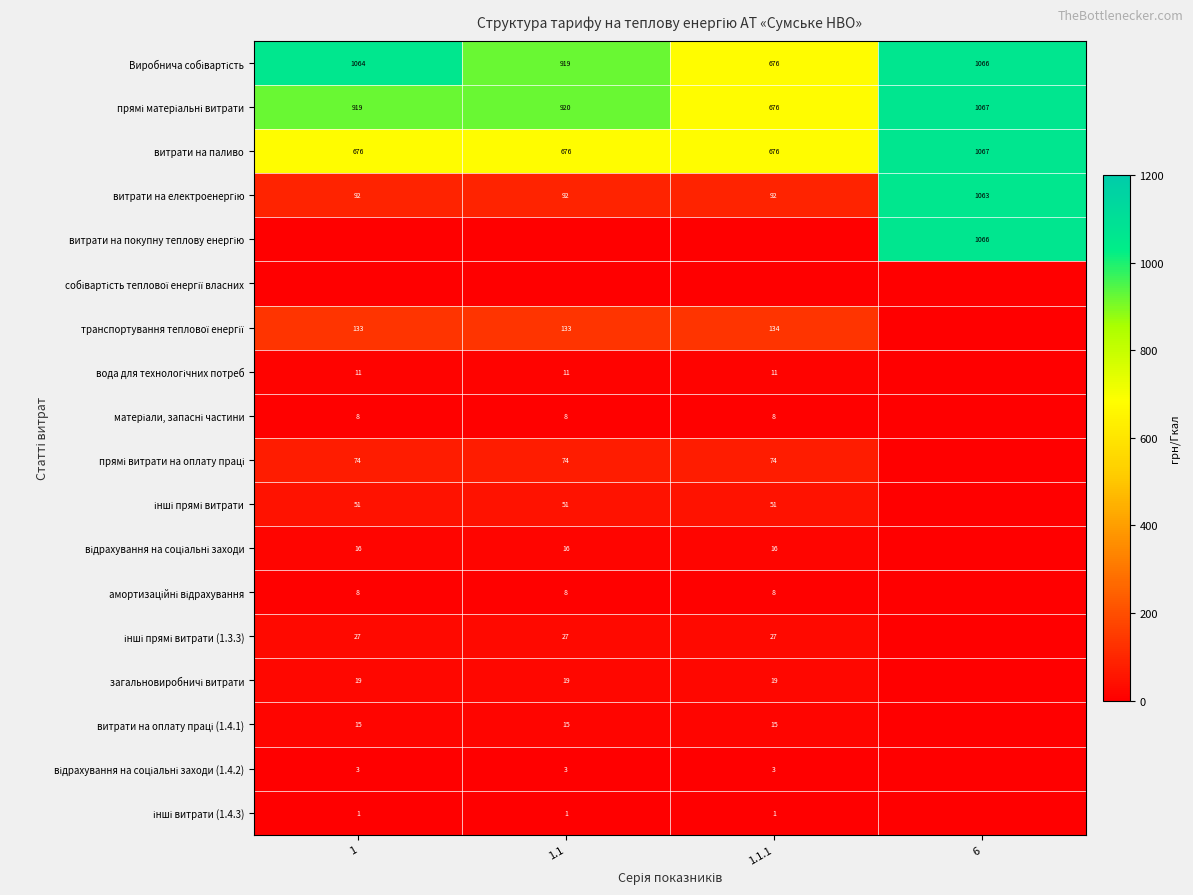

The value of інші прямі витрати (1.3.3) at 1 is 27.2. True or false?

True